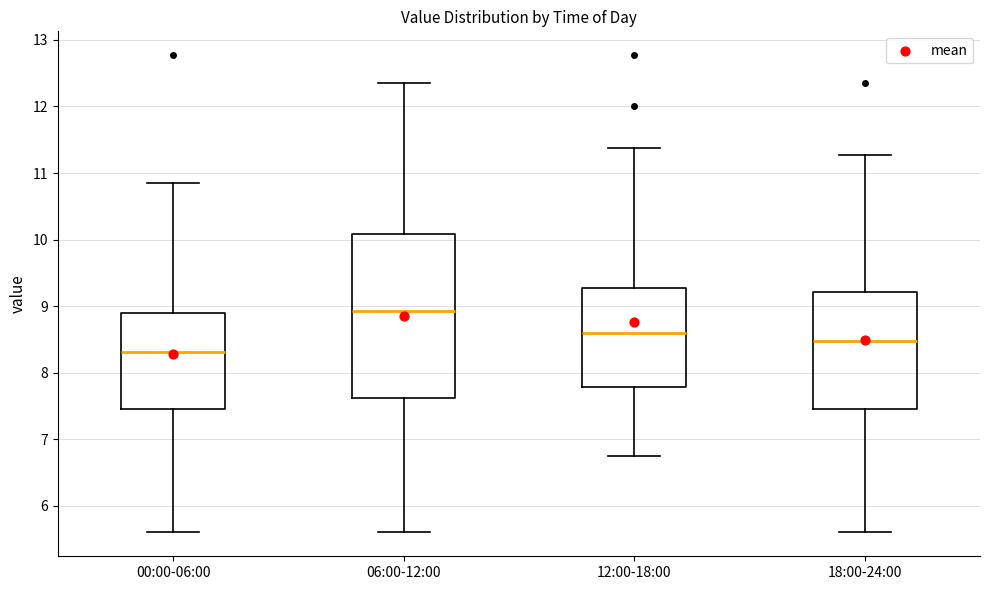

Where is the lower edge of the box for 12:00-18:00 on the y-axis? The values are not printed on the chart, so give them approximately, as read against the axis.

7.8